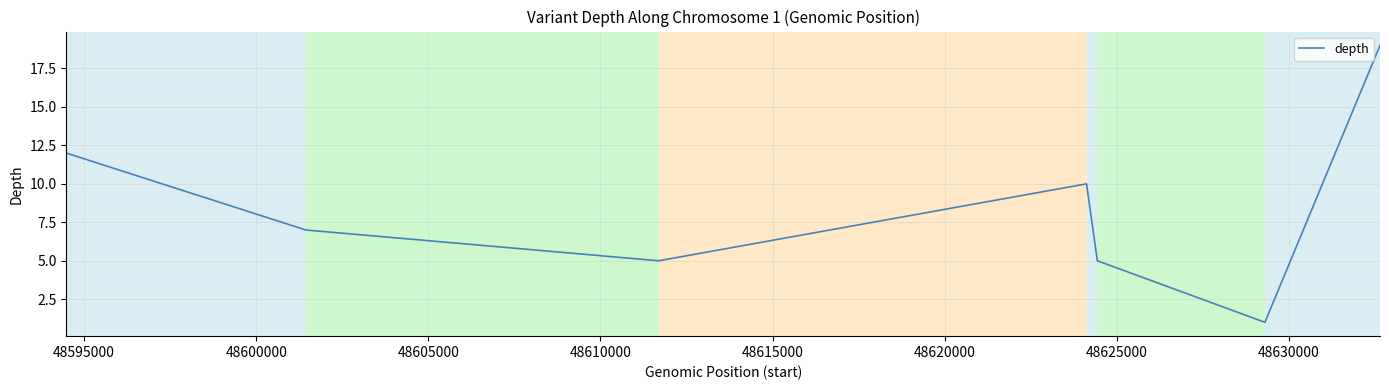

Count the values in the range 5 to 12.

6